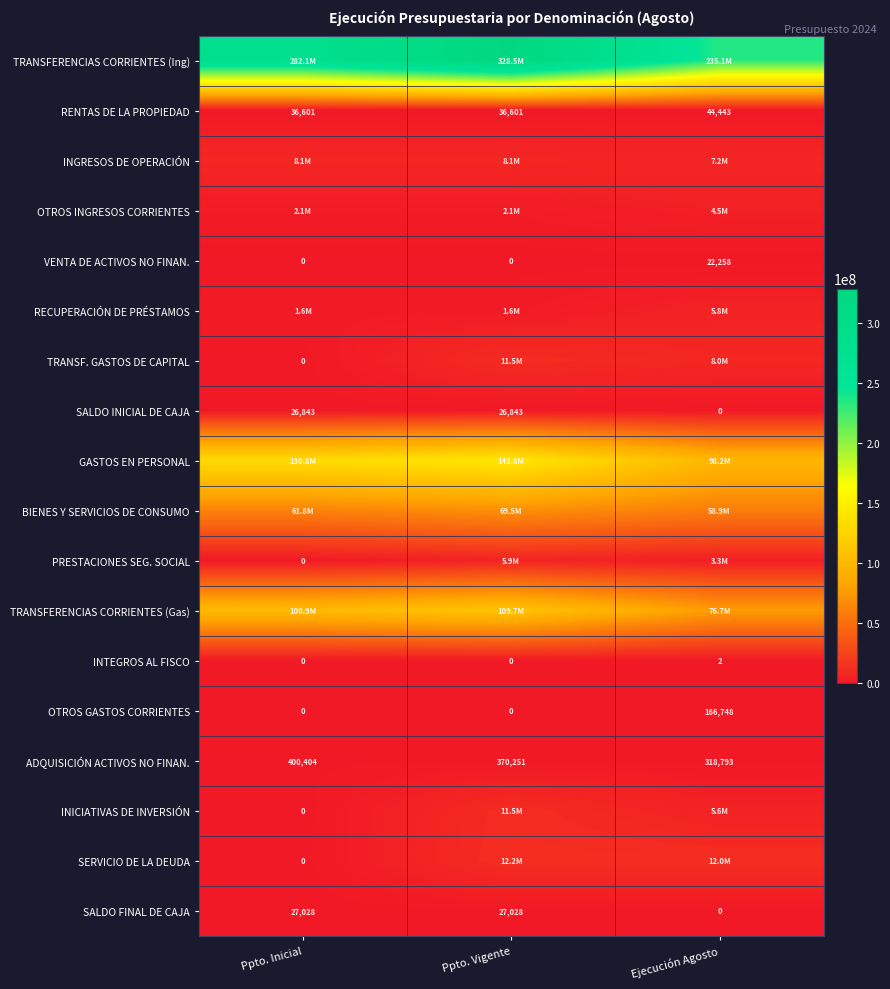

What is the maximum value shown in the chart?

328469443